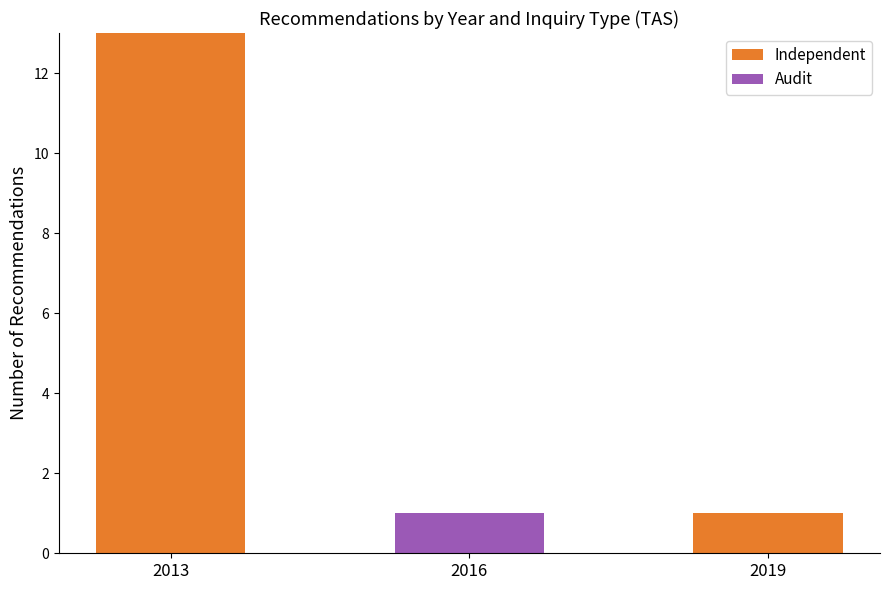

How many series are shown in this chart?

2